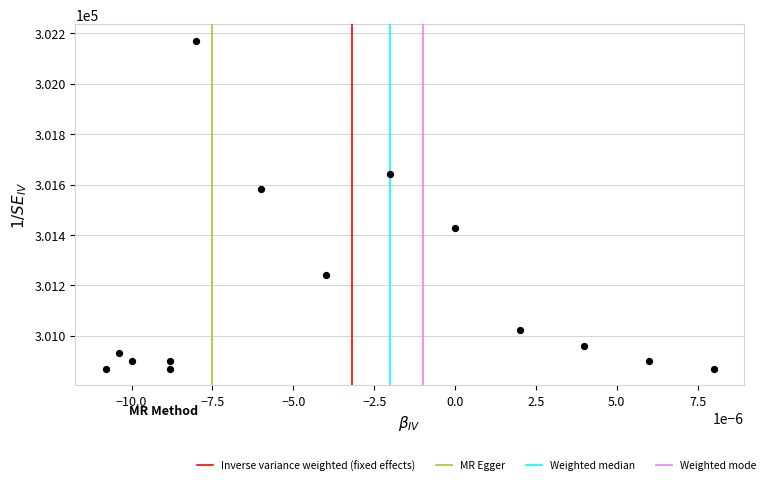

What Y value in the scatter plot is closest to 301519?

301581